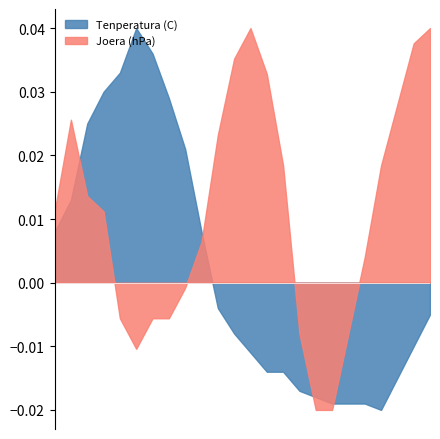

What are all the series names shown in the legend?

Tenperatura (C), Joera (hPa)